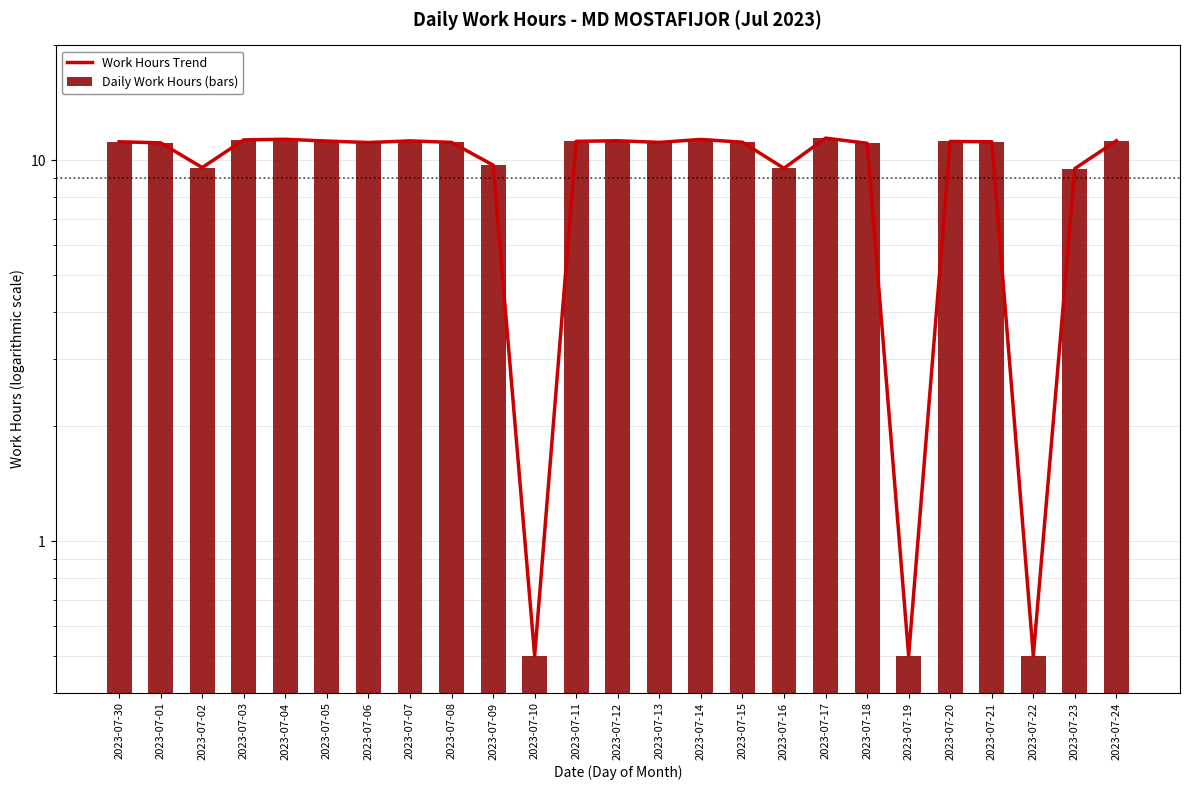

At which label is Daily Work Hours (bars) closest to 5?

2023-07-10